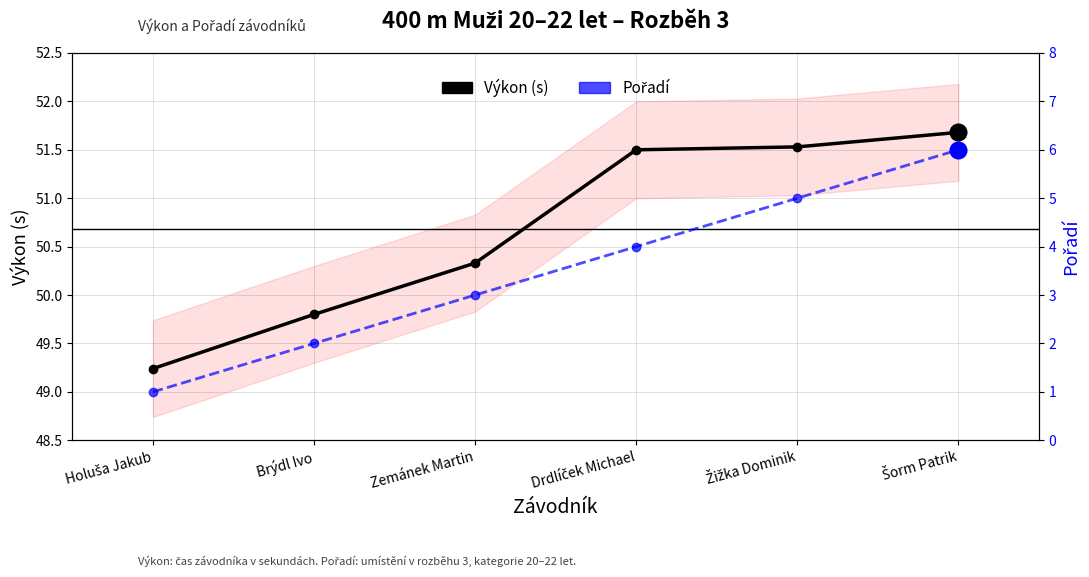

Which series has the largest range (max minus min)?

Pořadí